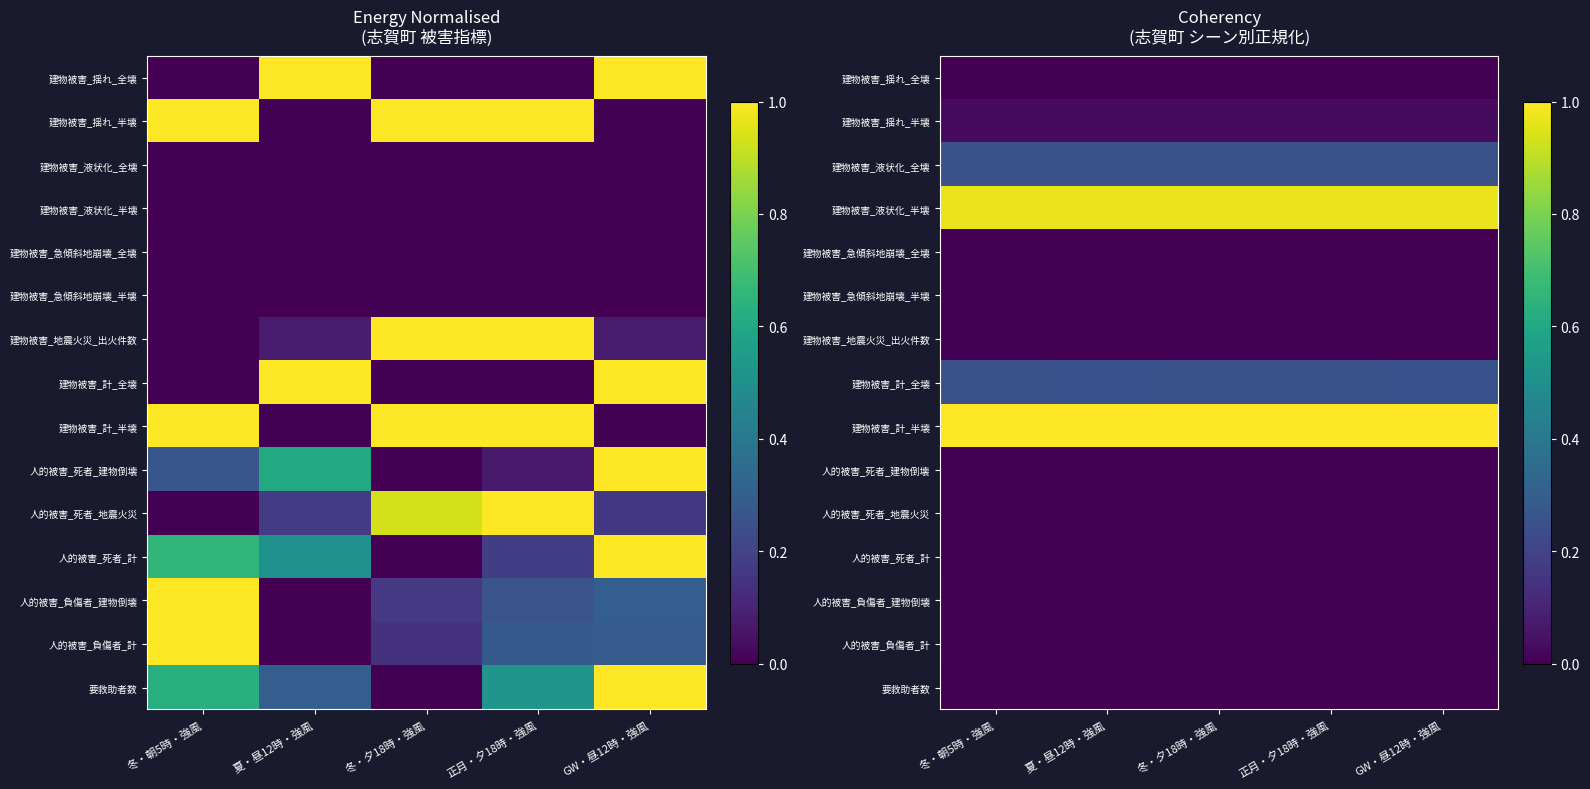

What is the difference between the highest and lowest values at 正月・夕18時・強風?

1.0